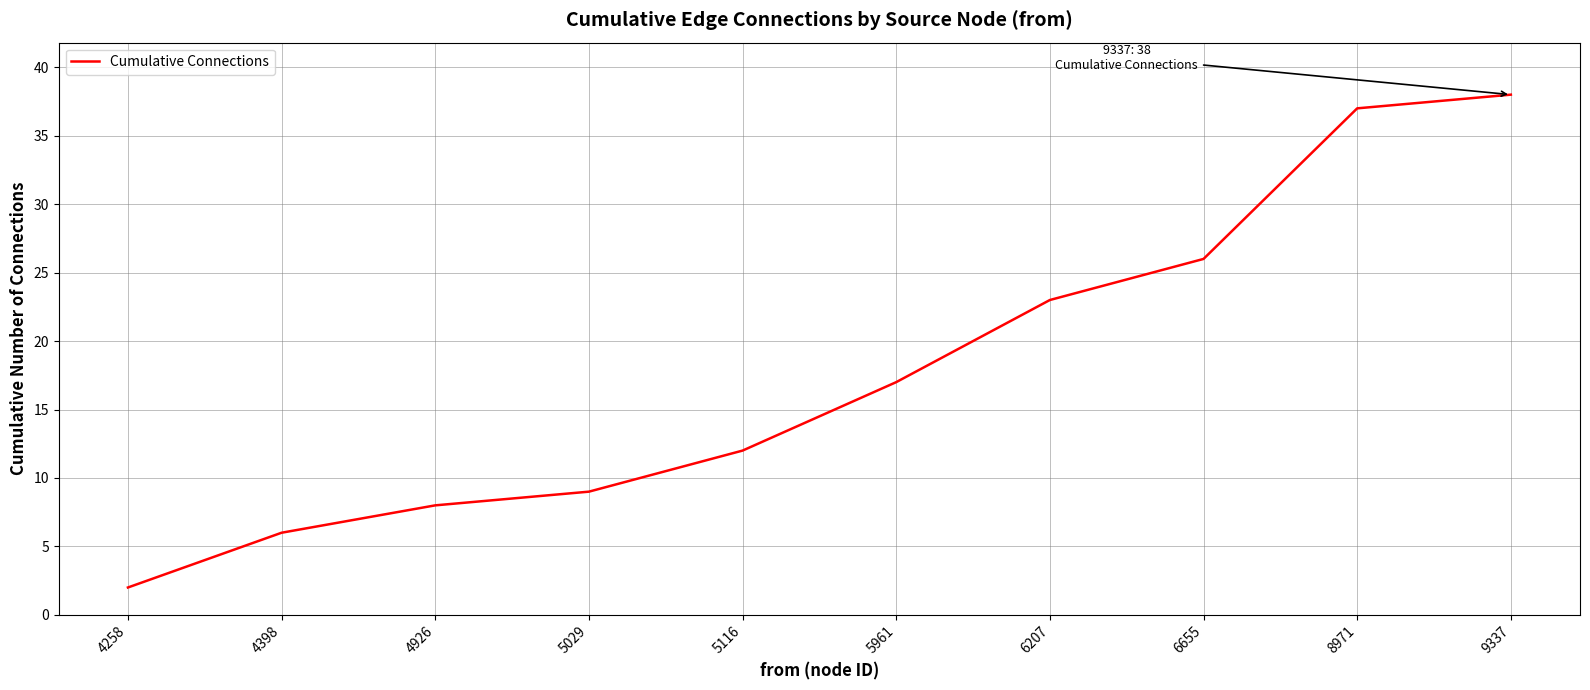

Does the chart display data point markers on the line(s)?

No